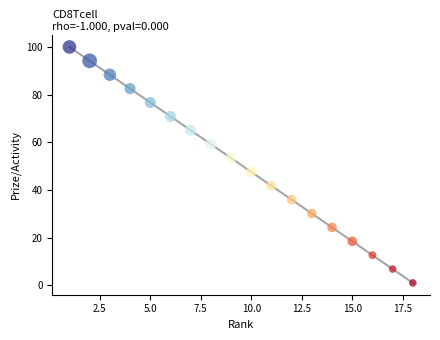

What is the range of X values (max minus min)?

17.0